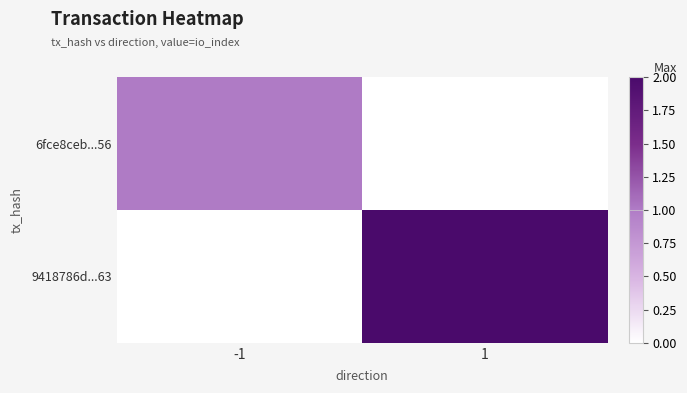

Which series has the largest range (max minus min)?

9418786d...63